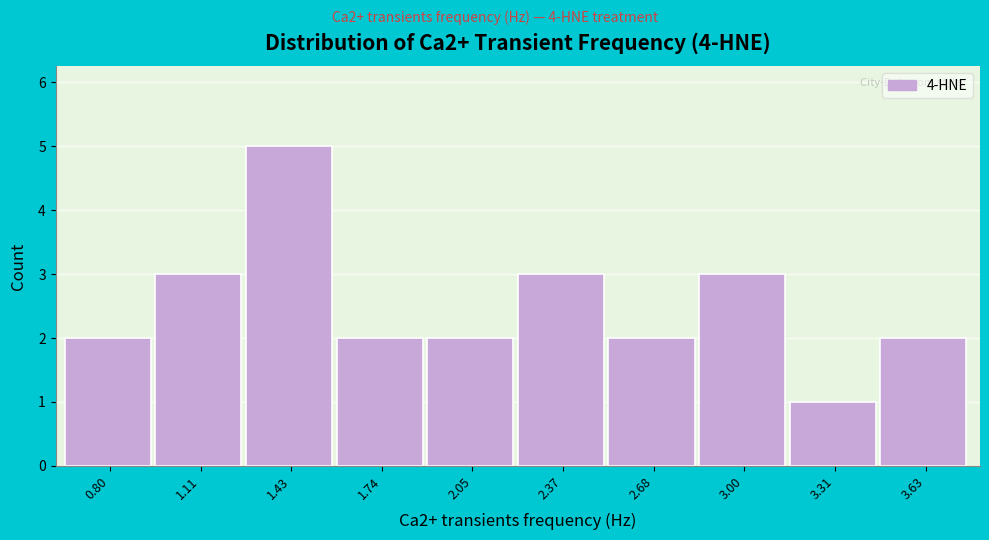

Reading left to right, what are all the values shown in this chart?

0.80=2	1.11=3	1.43=5	1.74=2	2.05=2	2.37=3	2.68=2	3.00=3	3.31=1	3.63=2